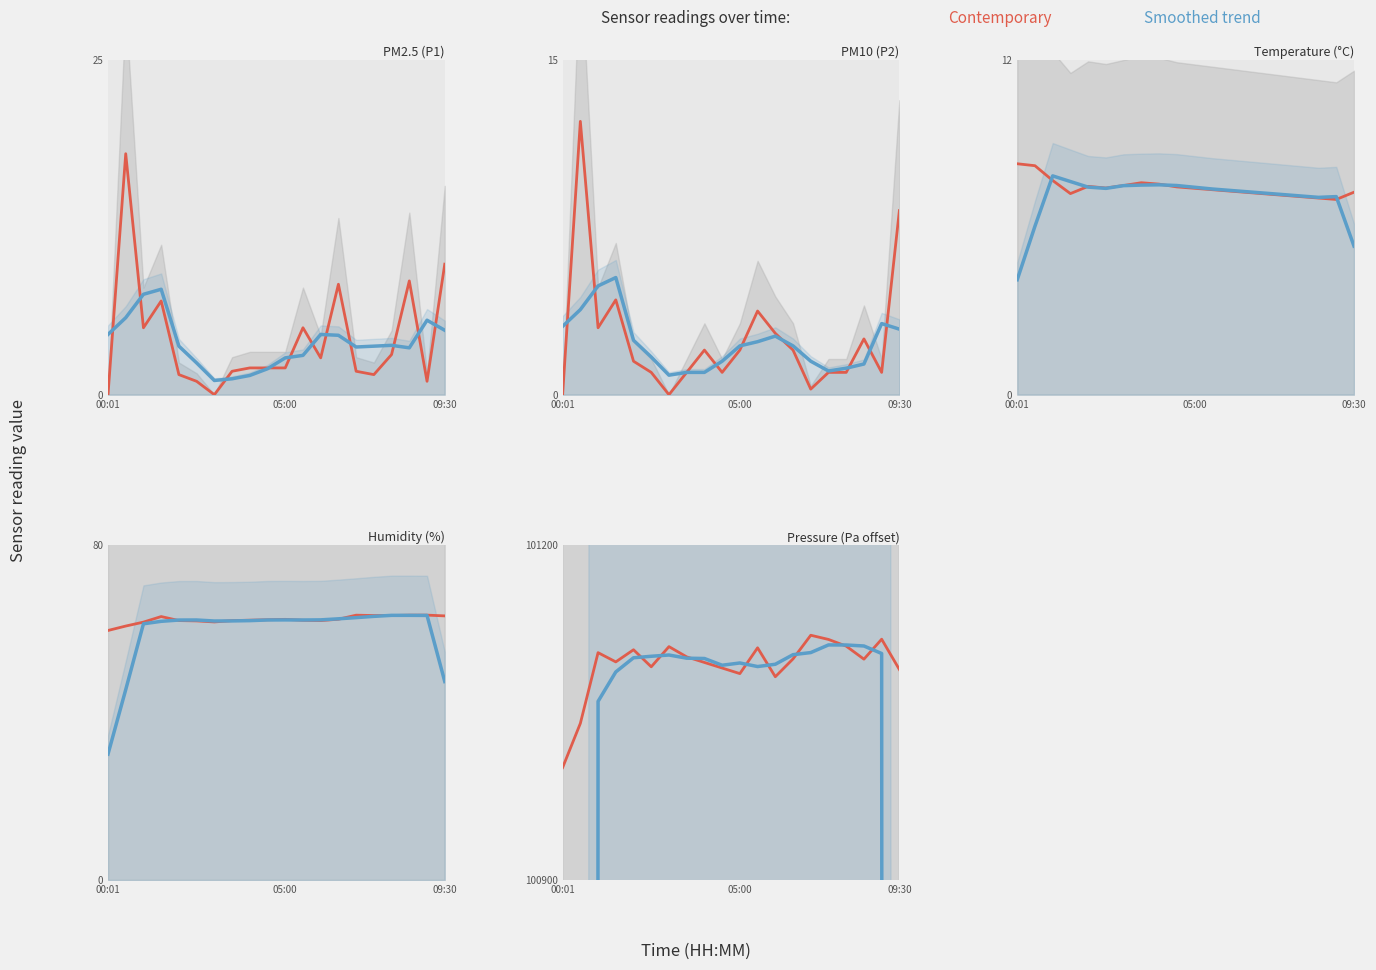

What is the difference between the maximum and minimum values in the Contemporary series?

118.6